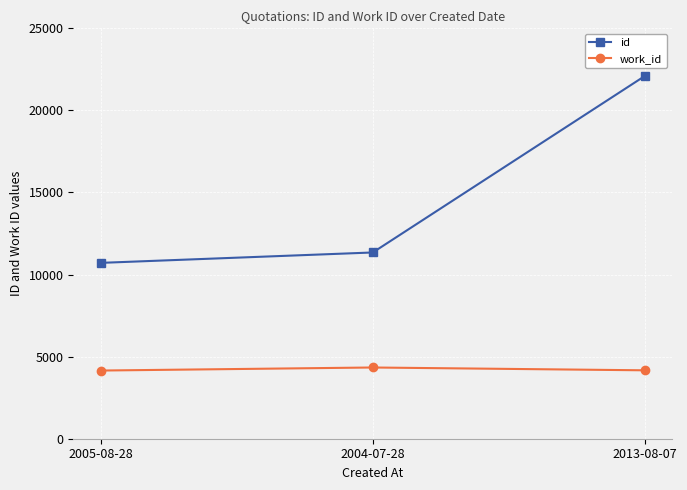

What is the label of the 2nd point from the left?

2004-07-28